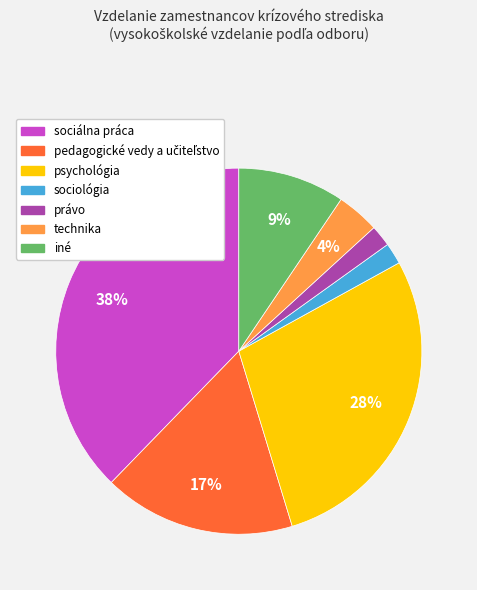

Do právo and psychológia together represent more than half of the pie?

No